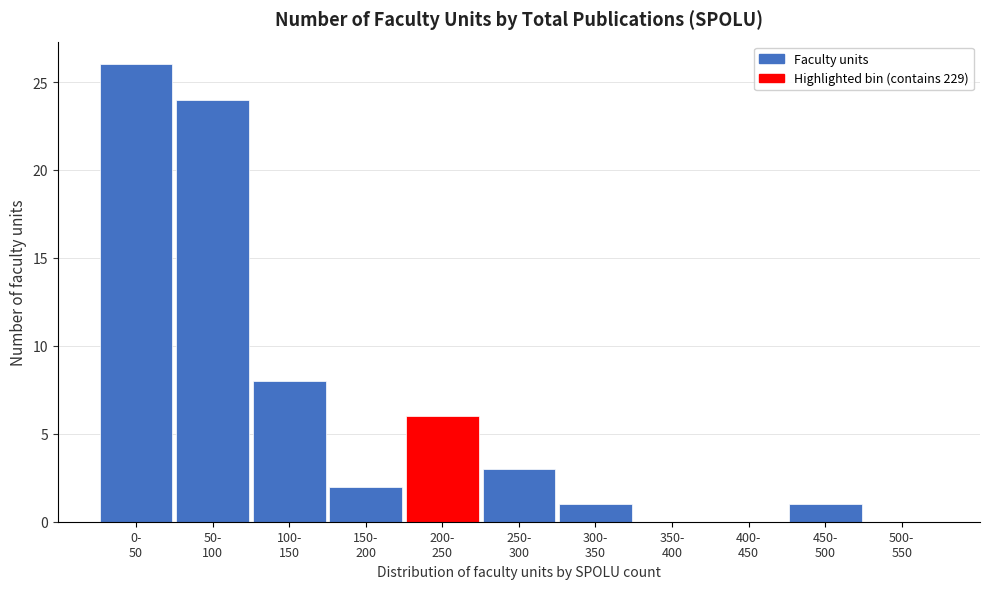

What is the sum of all values?

71